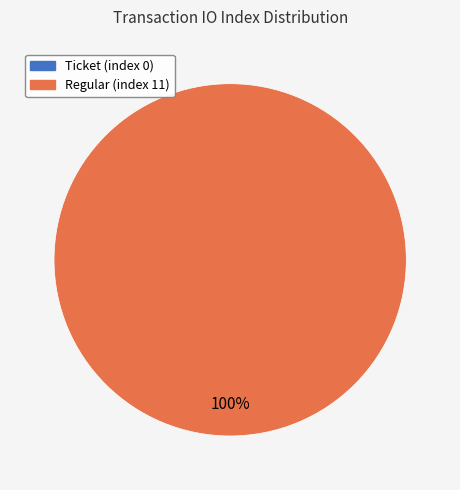

What is the smallest slice in the pie chart?

Ticket (index 0)